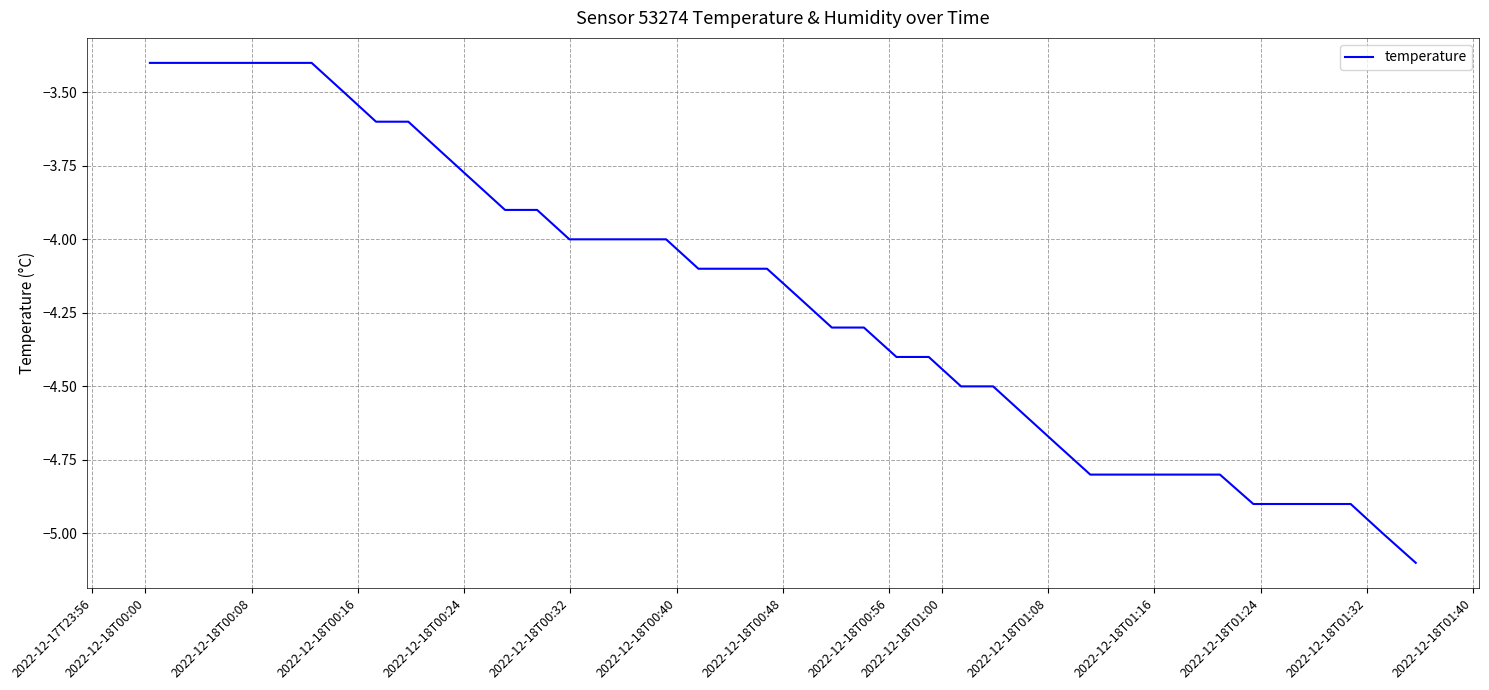

What is the smallest value displayed?

-5.1